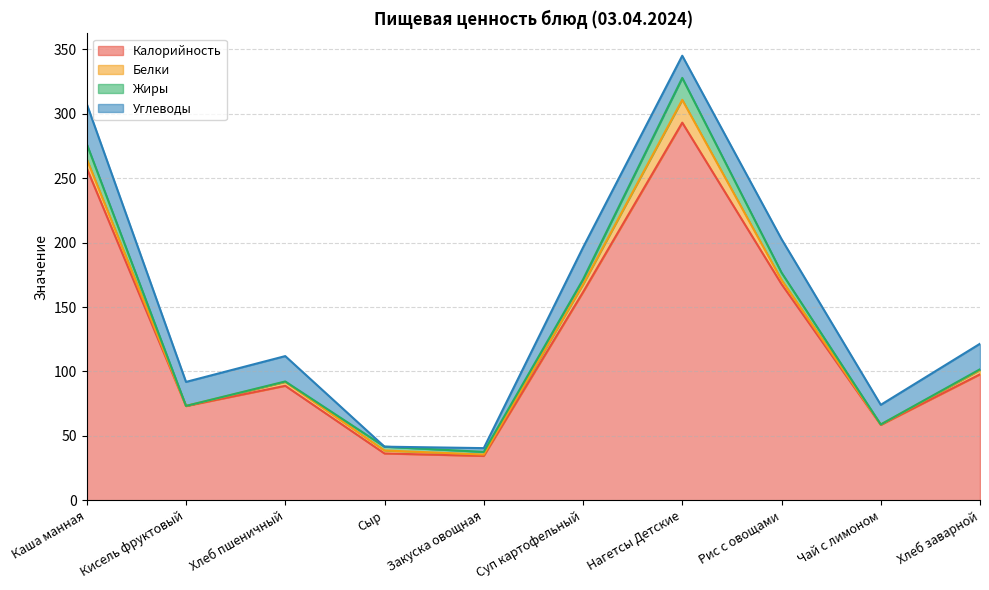

What is the sum of all Углеводы values?

175.3